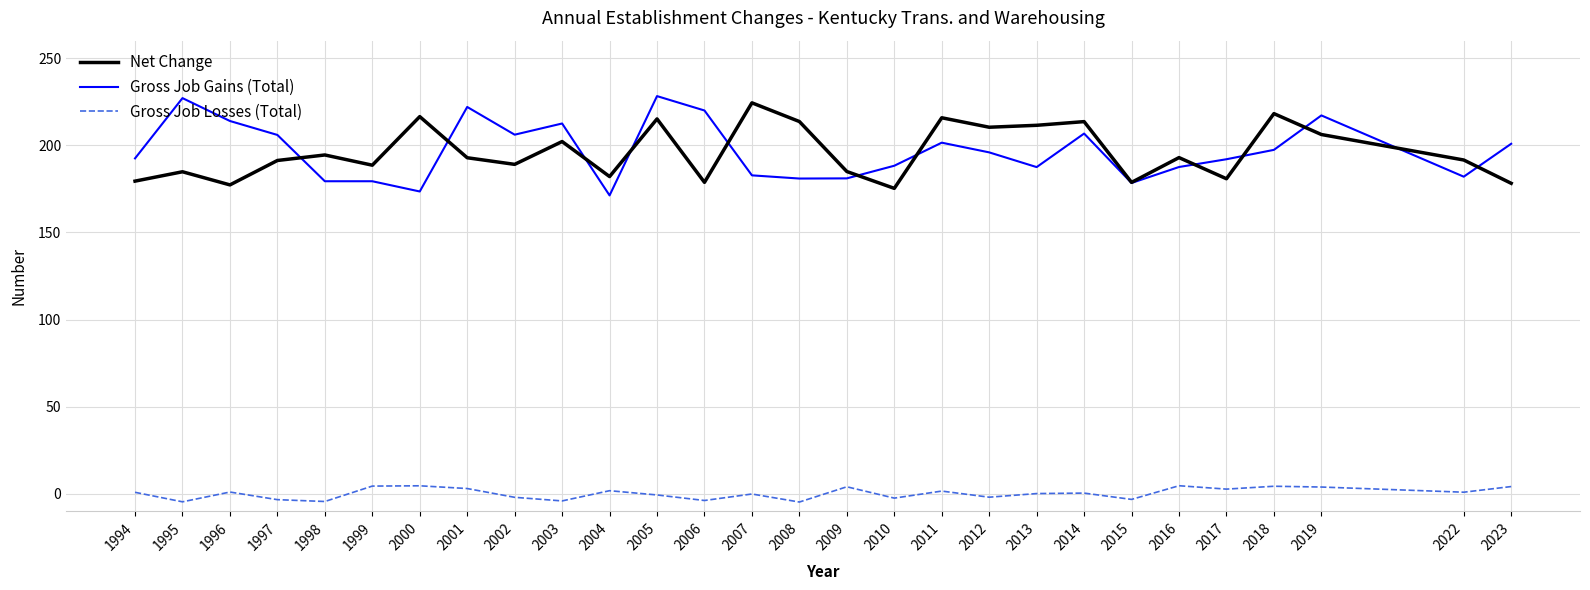

What is the difference between the maximum and minimum values in the Gross Job Losses (Total) series?

9.4